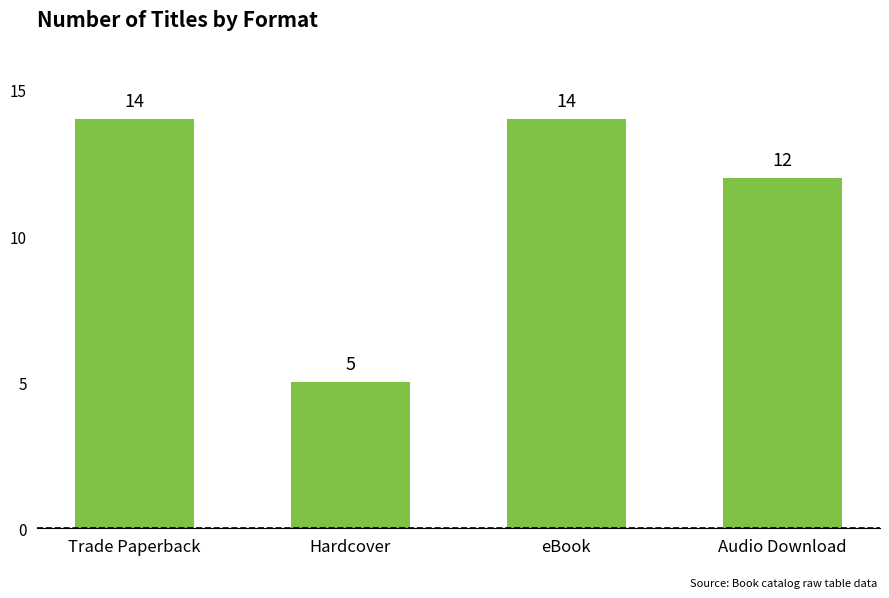

What is the label of the 4th bar from the right?

Trade Paperback